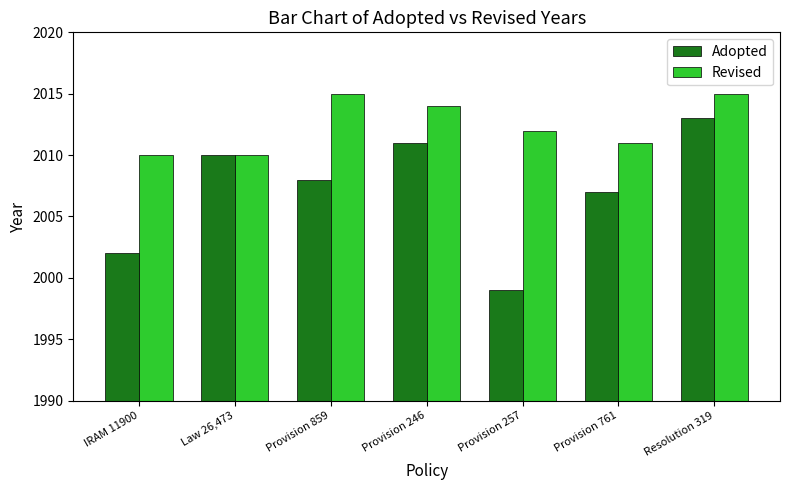

What is the difference between the highest and lowest values at Provision 246?

3